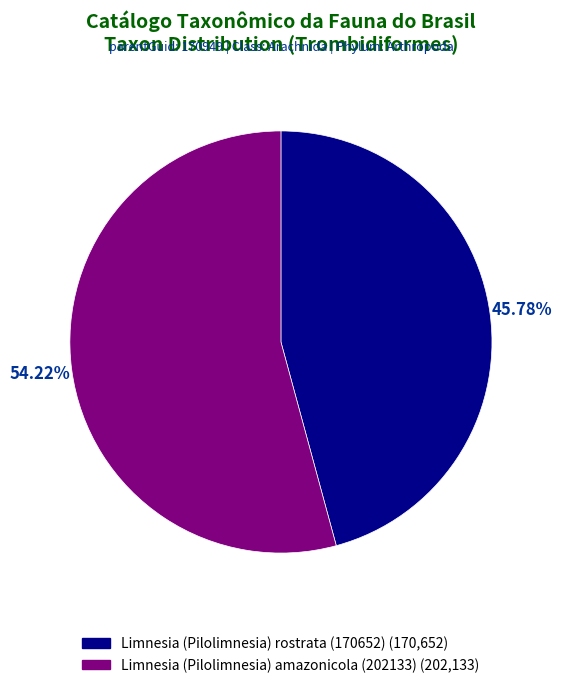

What percentage is NOT represented by Limnesia (Pilolimnesia) rostrata (170652)?

54.2%